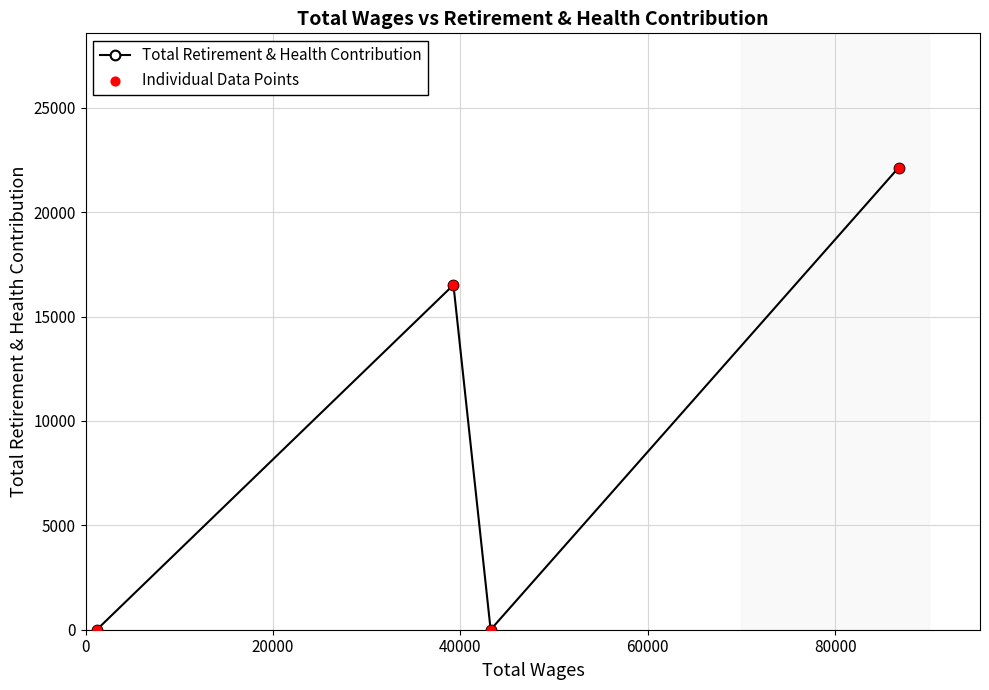

What is the difference between the second highest and minimum values?

16518